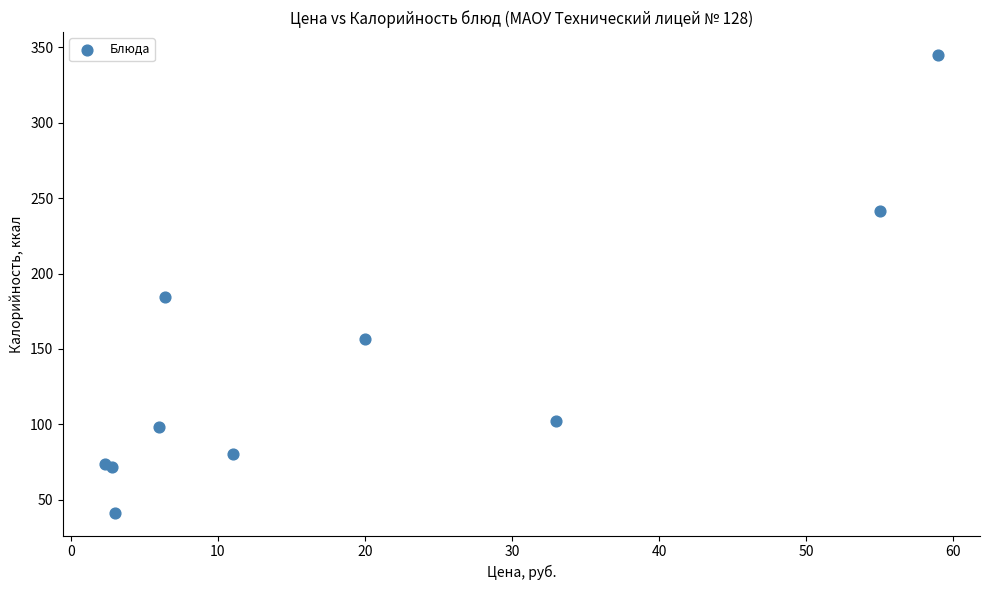

What Y value in the scatter plot is closest to 193?

184.6